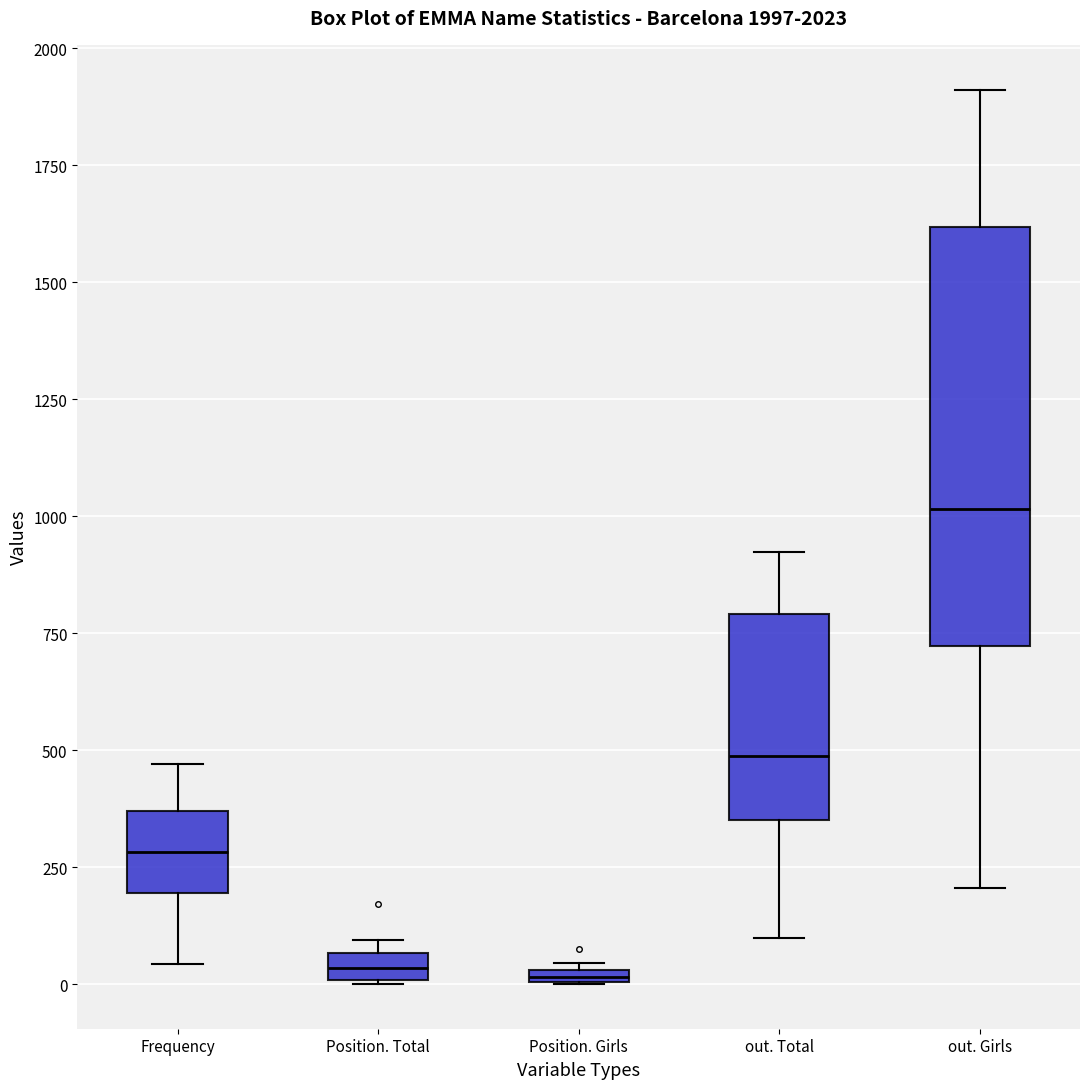

Which box's median line is the highest?

out. Girls